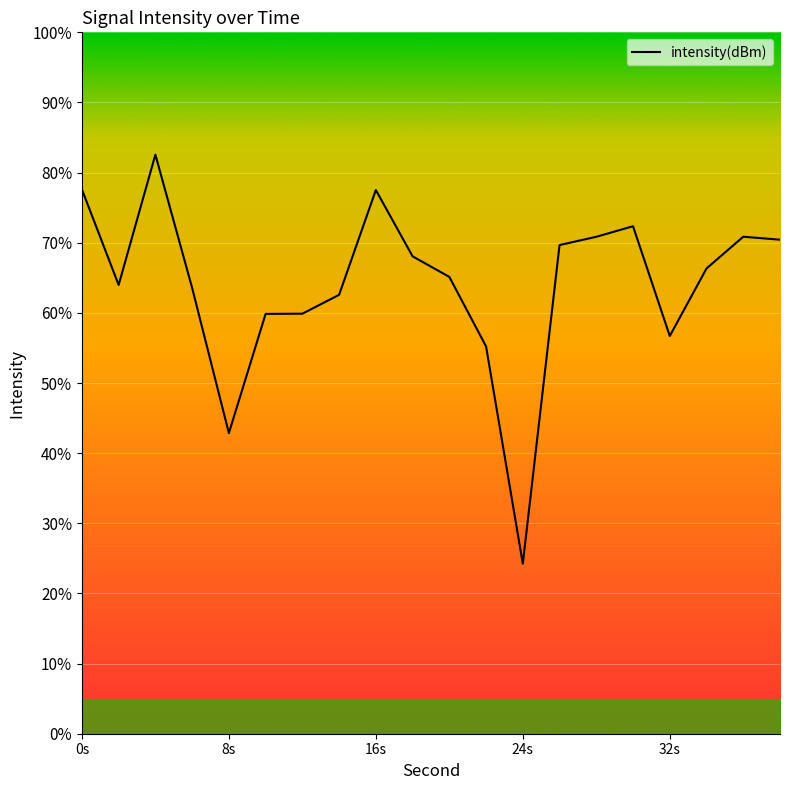

What is the difference between the maximum and minimum values?

58.3